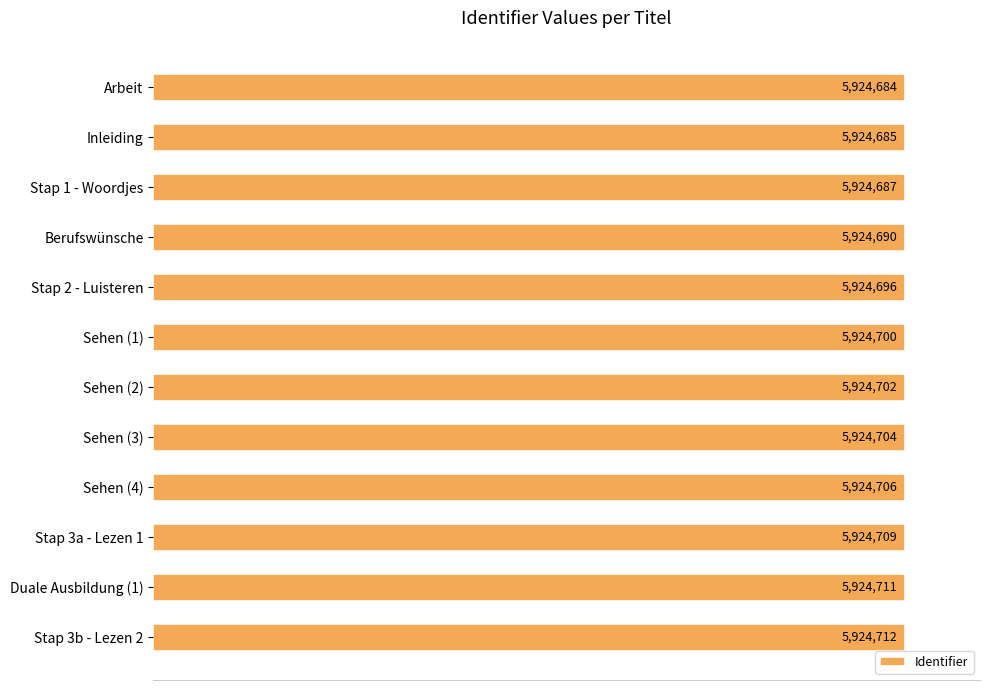

Are the bars horizontal?

Yes